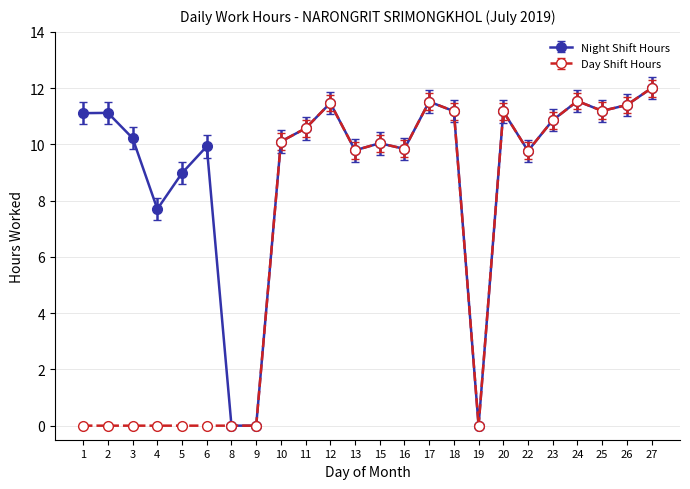

At how many categories does at least one series exceed 3?

21